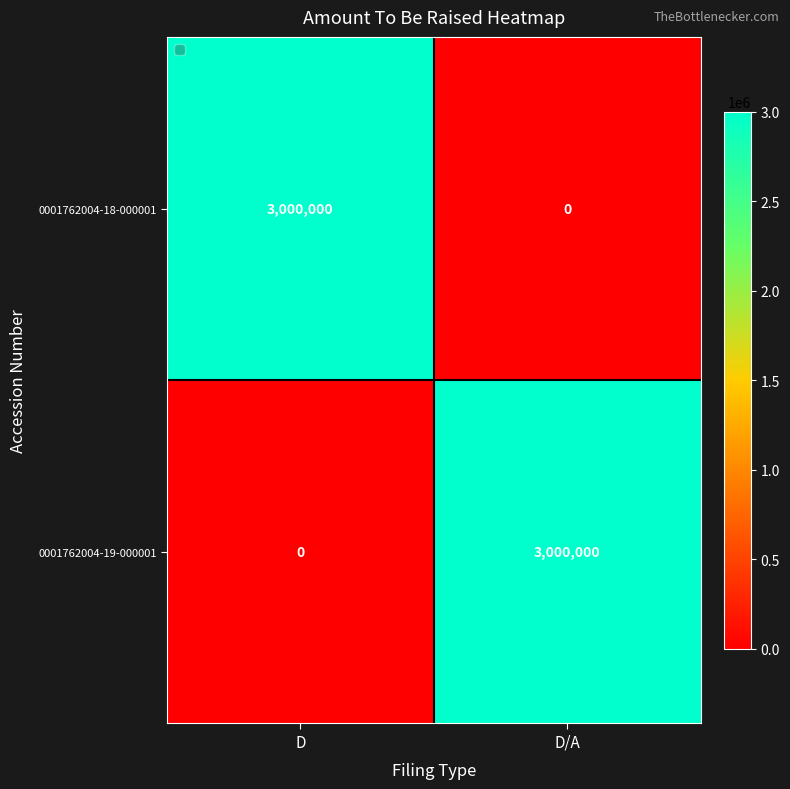

Where is 0001762004-19-000001 nearest to the value 1500000?

D